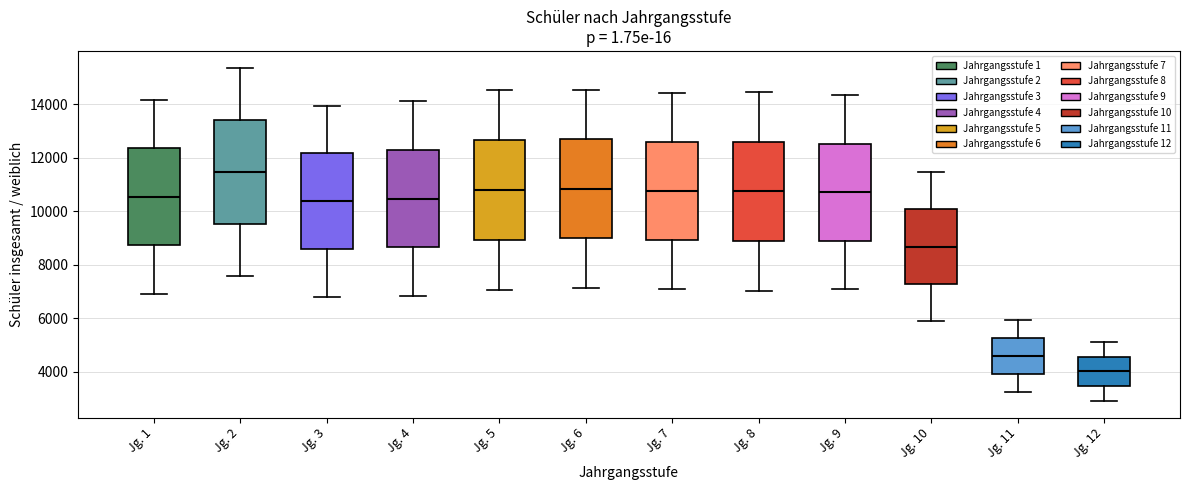

Reading left to right, read every box against the y-axis: the position of its median line, the range the box covers, and the ends of its whiskers. The values are not printed on the chart, so give them approximately, as read against the axis.

Jg. 1: median 10600, box 8800 to 12400, whiskers 7000 to 14200
Jg. 2: median 11400, box 9600 to 13400, whiskers 7600 to 15400
Jg. 3: median 10400, box 8600 to 12200, whiskers 6800 to 14000
Jg. 4: median 10400, box 8600 to 12200, whiskers 6800 to 14200
Jg. 5: median 10800, box 9000 to 12600, whiskers 7000 to 14600
Jg. 6: median 10800, box 9000 to 12600, whiskers 7200 to 14600
Jg. 7: median 10800, box 9000 to 12600, whiskers 7200 to 14400
Jg. 8: median 10800, box 8800 to 12600, whiskers 7000 to 14400
Jg. 9: median 10800, box 8800 to 12600, whiskers 7000 to 14400
Jg. 10: median 8600, box 7200 to 10000, whiskers 5800 to 11400
Jg. 11: median 4600, box 4000 to 5200, whiskers 3200 to 6000
Jg. 12: median 4000, box 3400 to 4600, whiskers 3000 to 5200